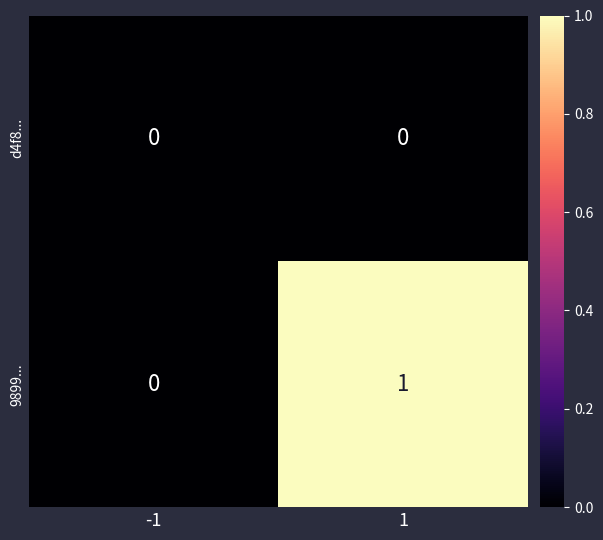

At which category is the sum across all series the highest?

1